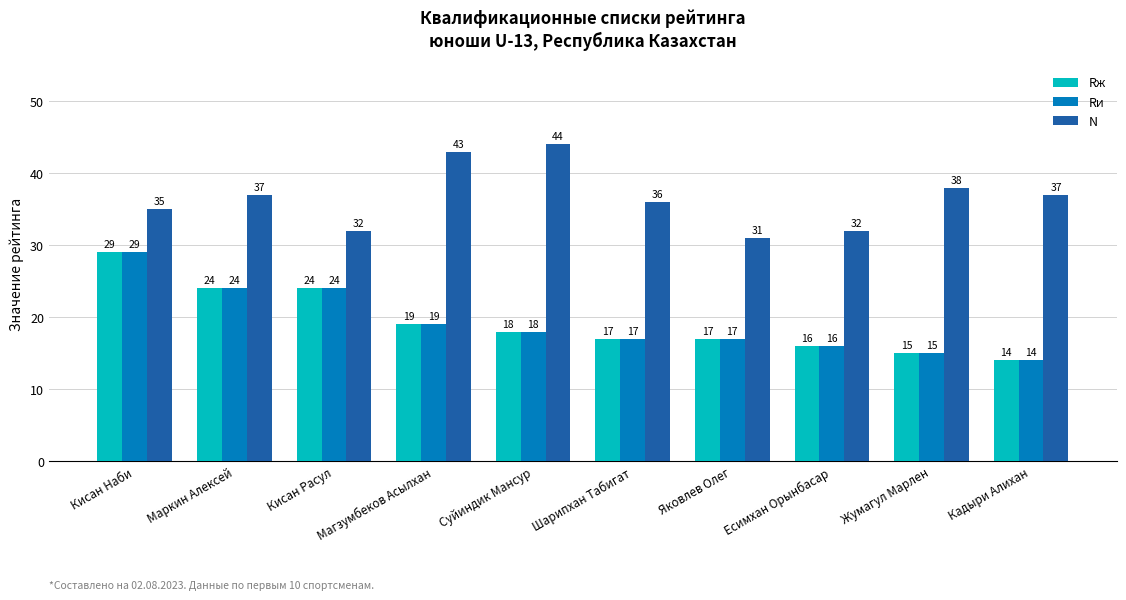

How many bars are there in total?

30